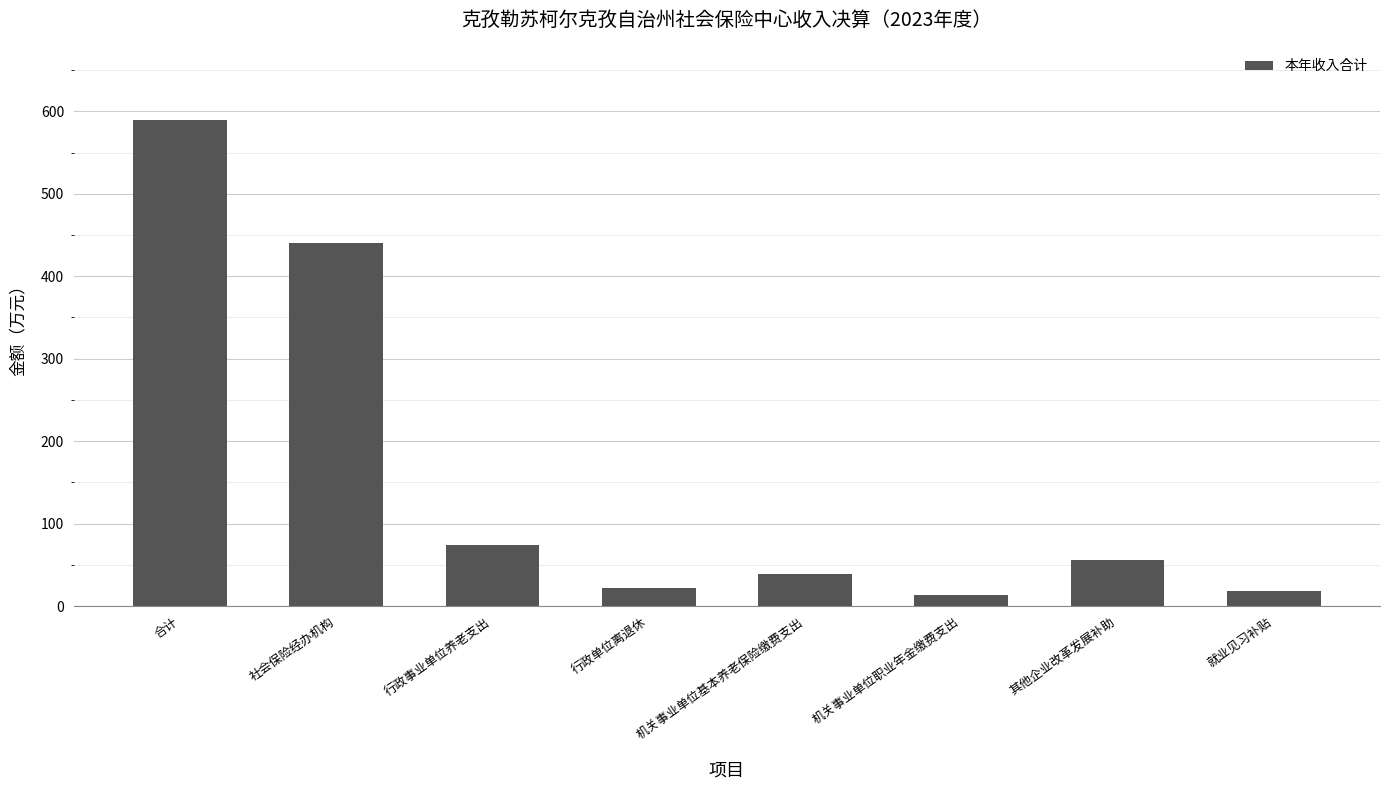

How many bars are there in total?

8